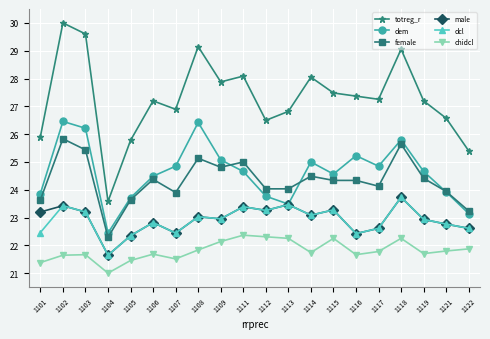

In totreg_r, how many points are higher than both neighbors (excluding endpoints)?

6